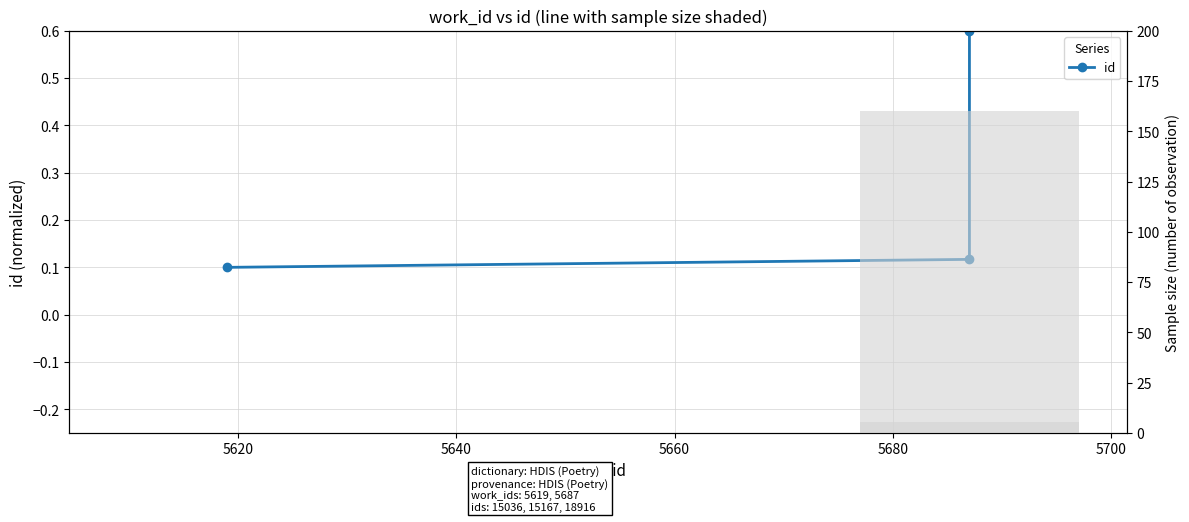

The value of id at 5600 is 0.2. True or false?

False